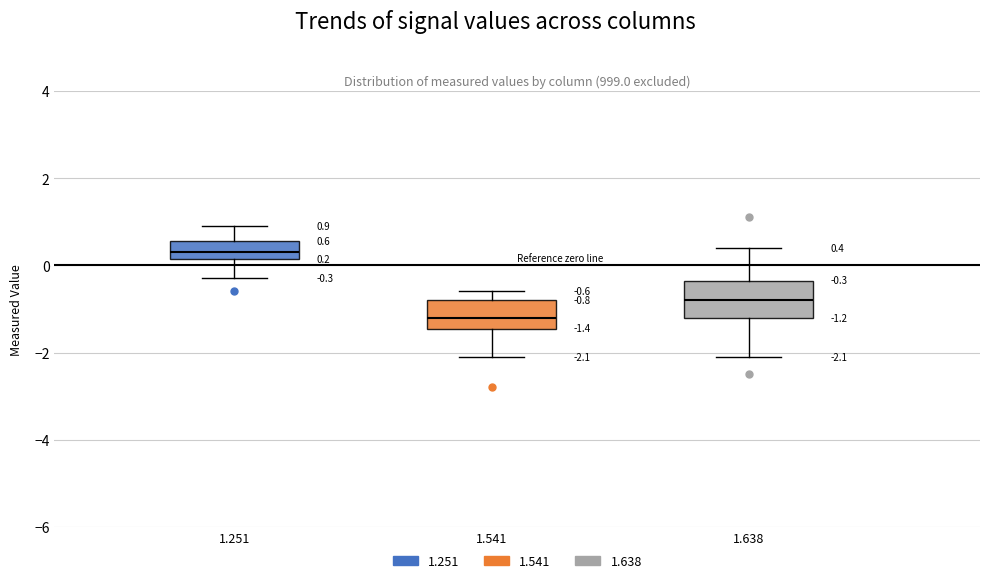

Which box has the highest median line?

1.251